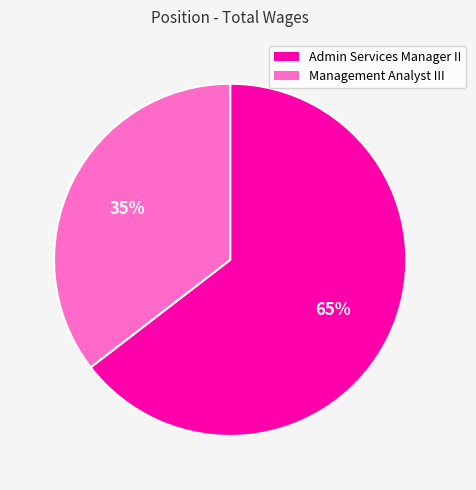

What is the largest slice in the pie chart?

Admin Services Manager II